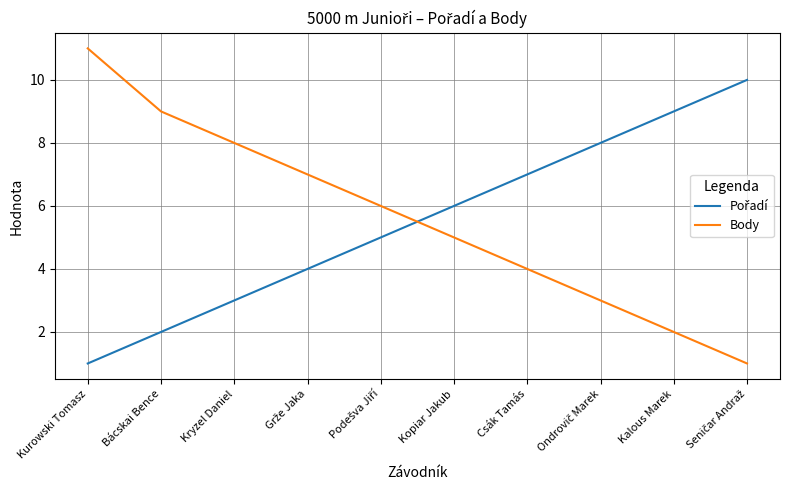

Does the chart have visible grid lines?

Yes